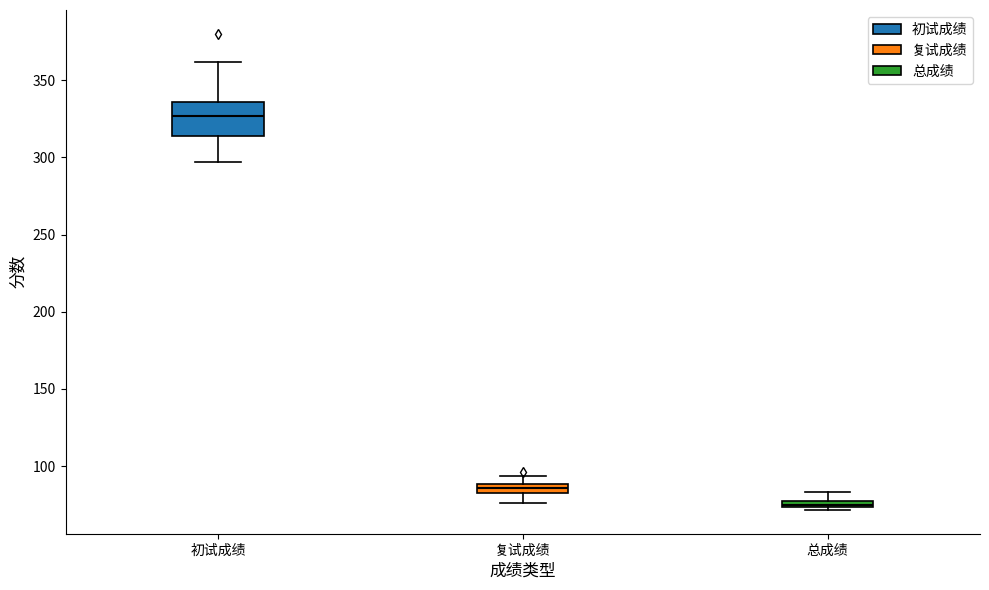

Where does the upper whisker of the box for 复试成绩 end on the y-axis? The values are not printed on the chart, so give them approximately, as read against the axis.

95